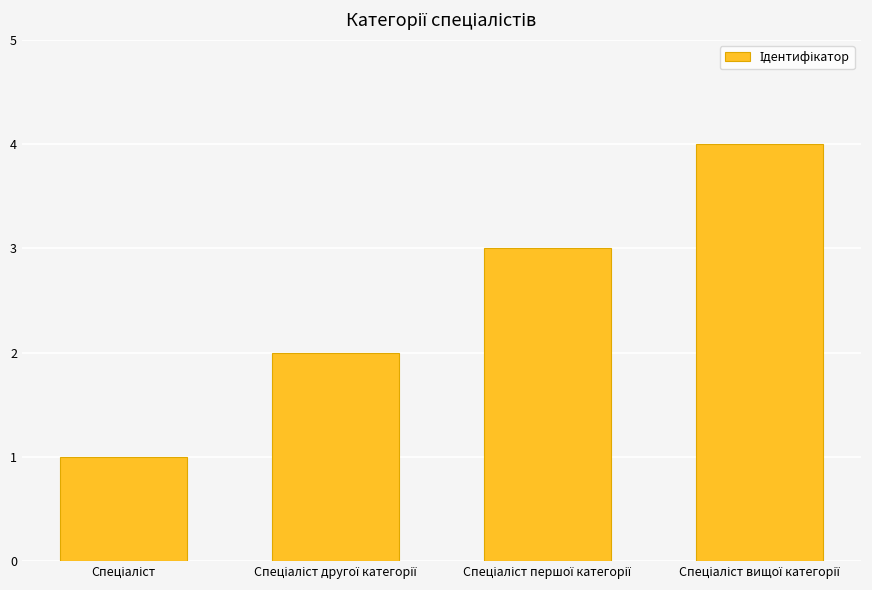

What is the difference between the maximum and minimum values?

3